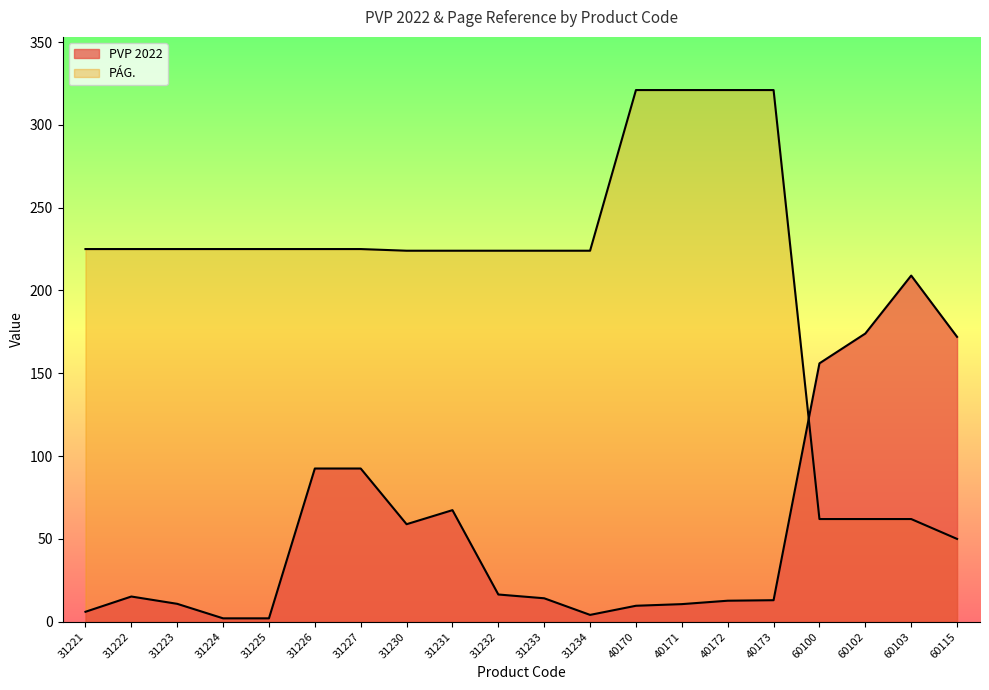

Where is PVP 2022 nearest to the value 105?

31226